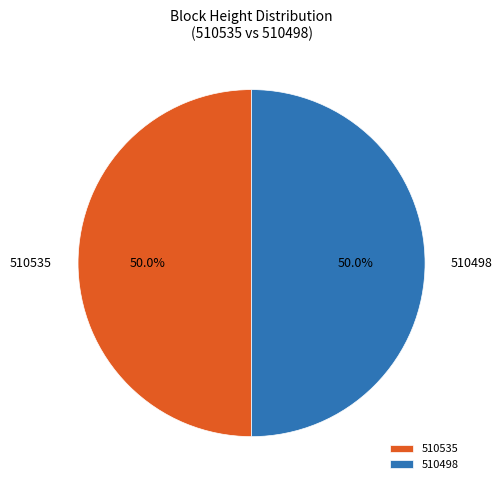

Approximately how many times larger is the value at 510498 compared to 510535?

1.0